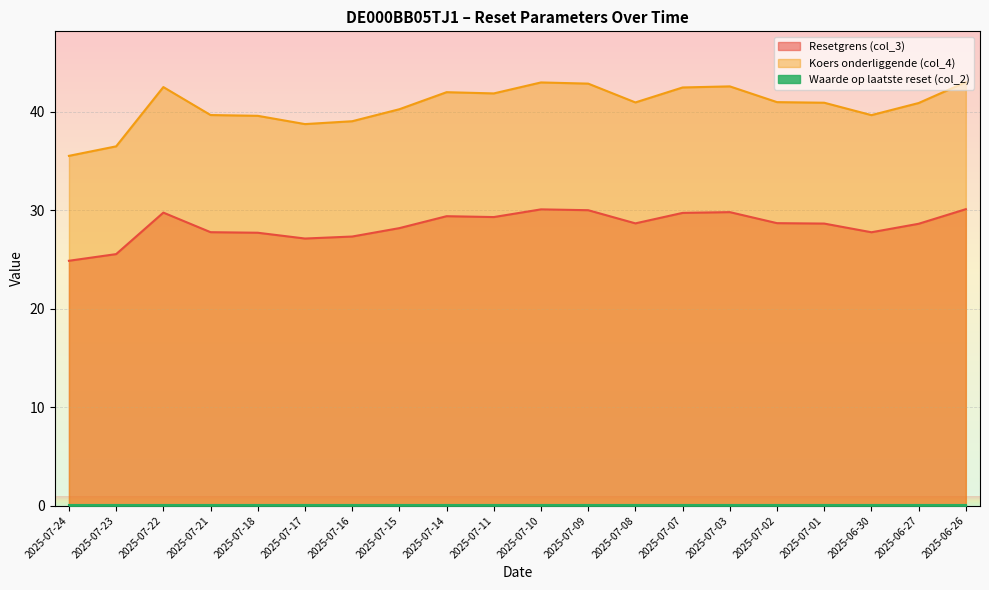

At which category does the chart reach its peak across all series?

2025-06-26